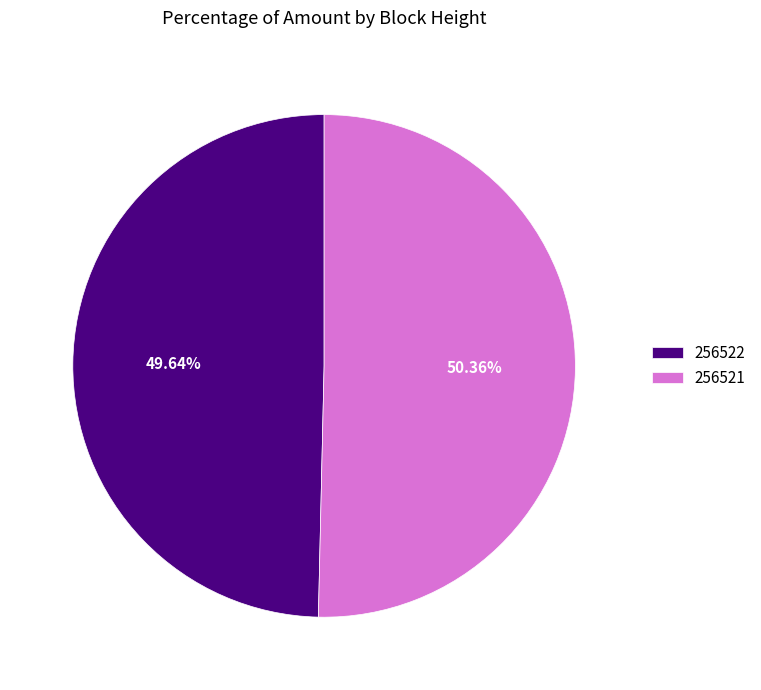

How many segments does this pie chart have?

2